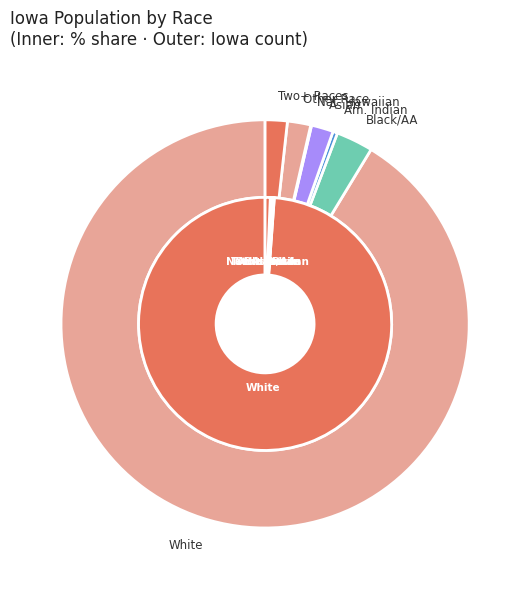

Is there a majority slice in this chart?

Yes